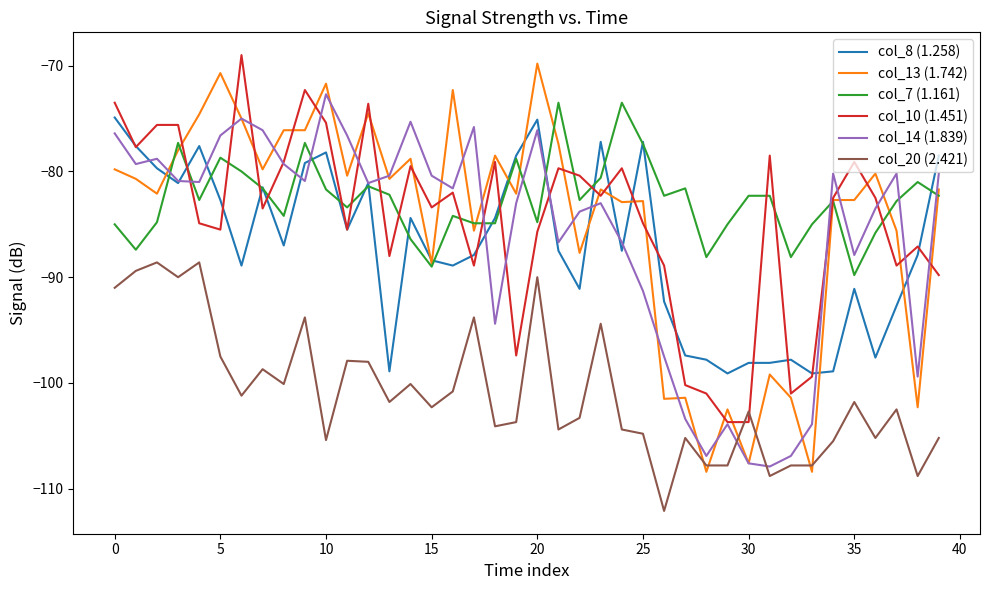

Which series has the largest range (max minus min)?

col_13 (1.742)